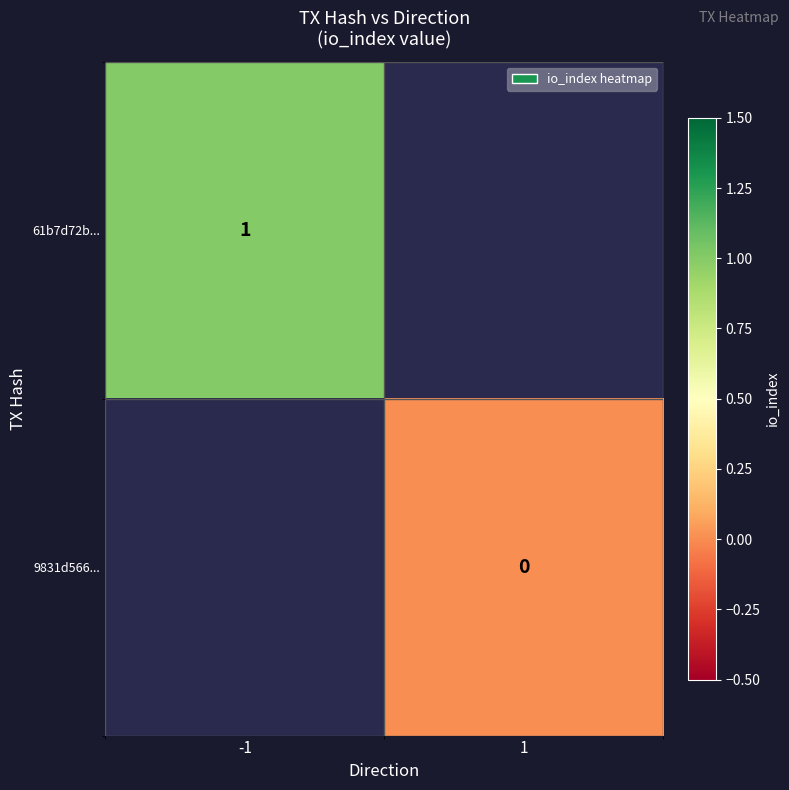

The 61b7d72b... series shows 1 at -1. True or false?

True